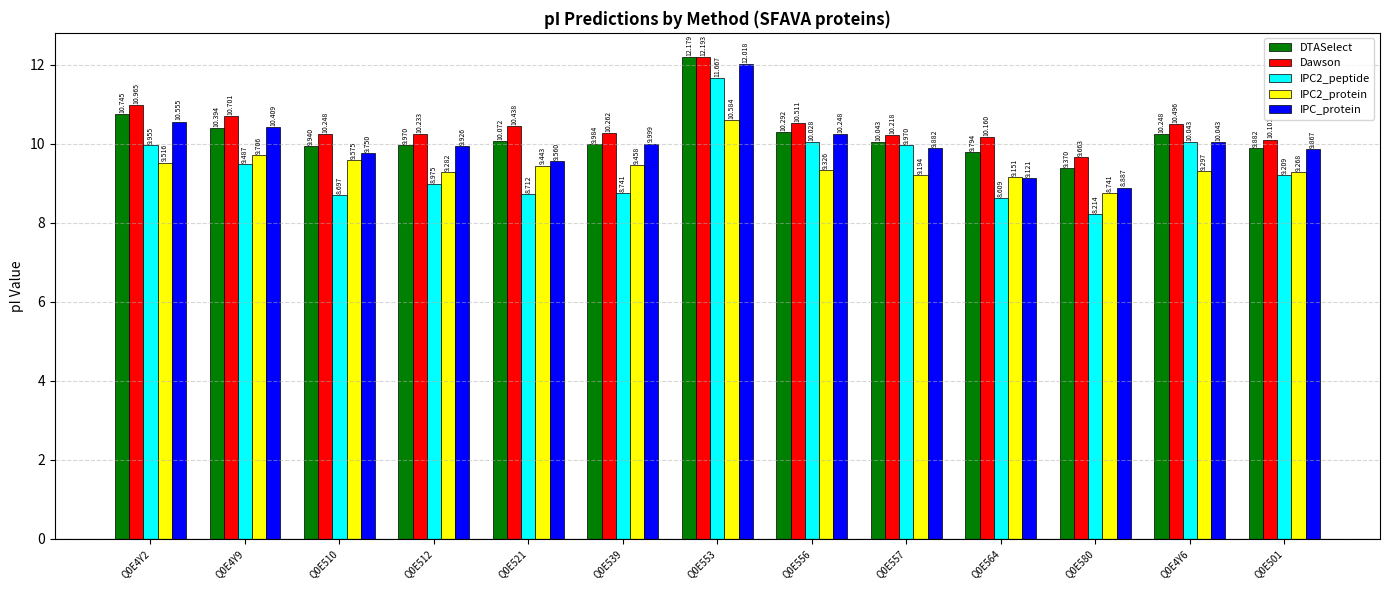

How many values in the IPC2_protein series are below 9?

1